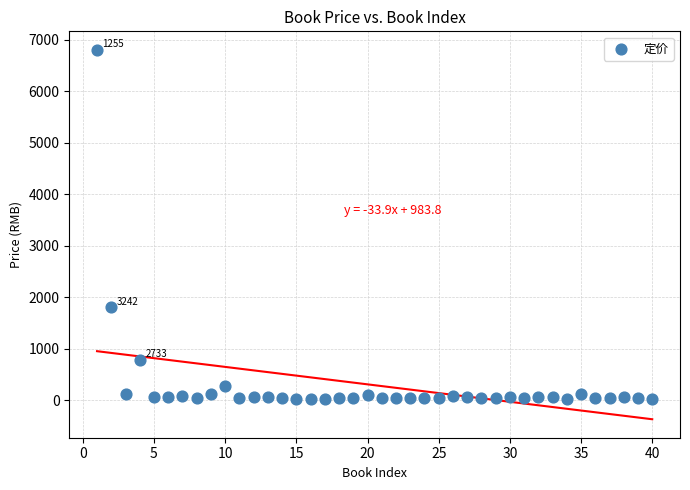

What Y value in the scatter plot is closest to 3409?

1800